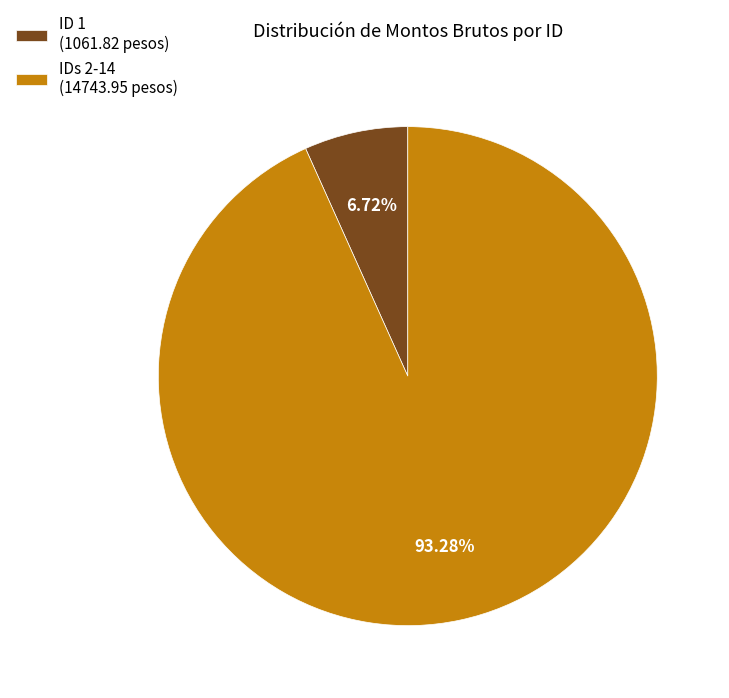

Which category has the biggest portion of the pie?

IDs 2-14 (14743.95 pesos)